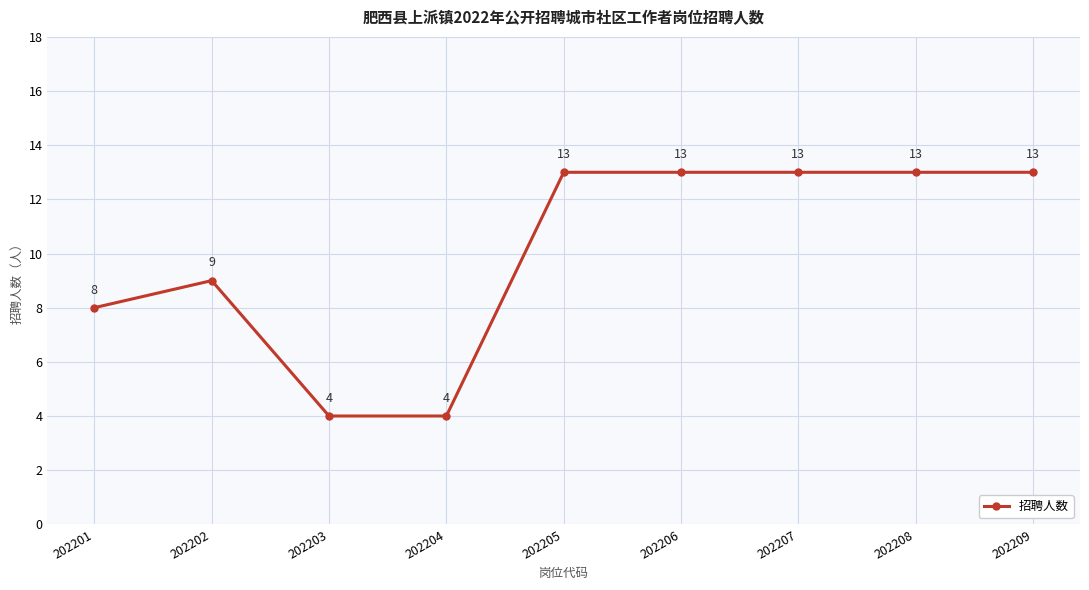

Is it true that the value at 202202 is 13?

False